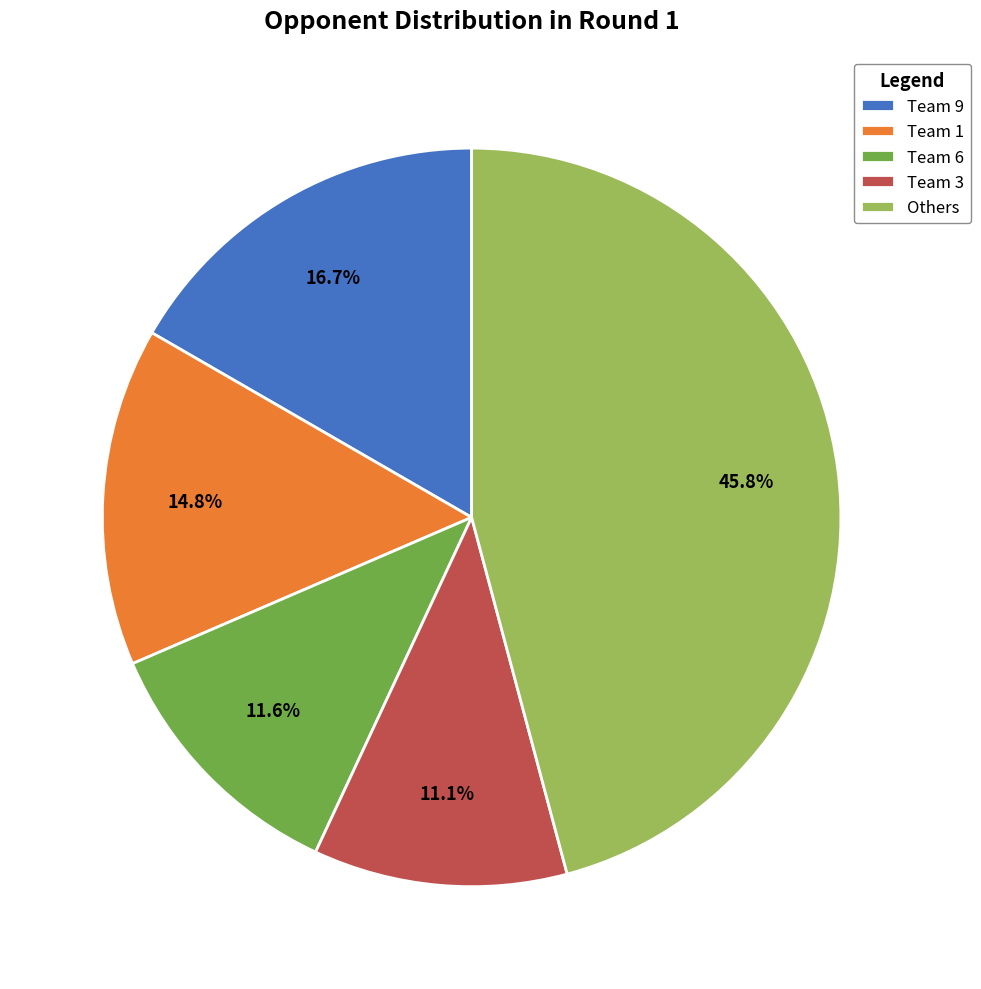

What portion of the pie excludes Team 1?

85.2%